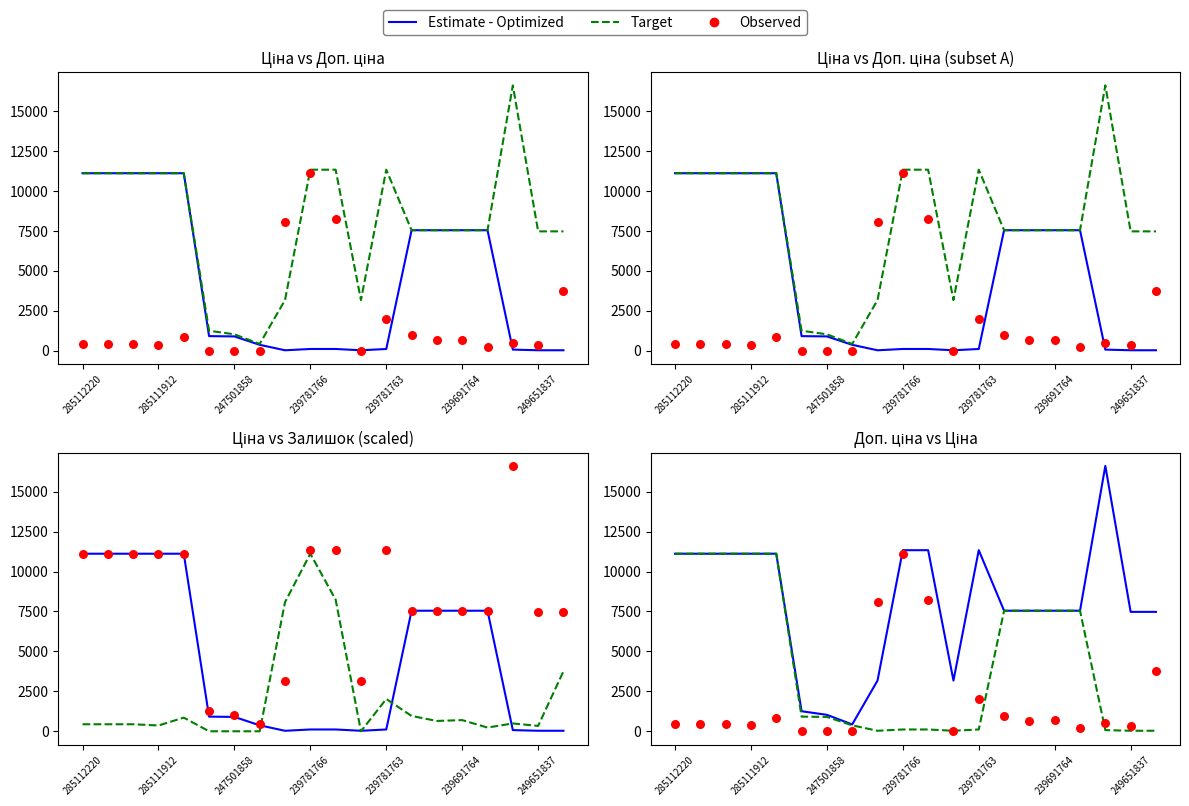

Which series contains the lowest Y value?

Observed